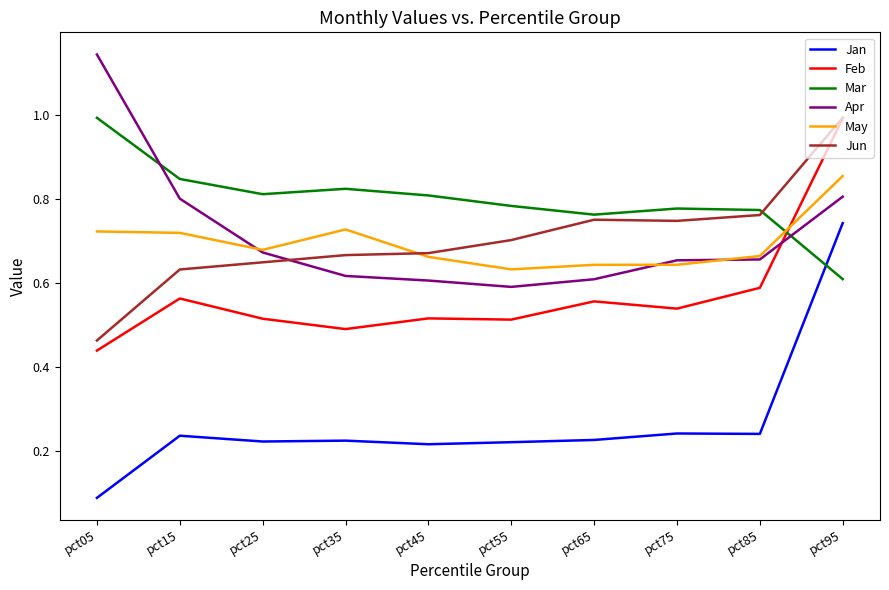

The value of Feb at pct95 is 1.6. True or false?

False